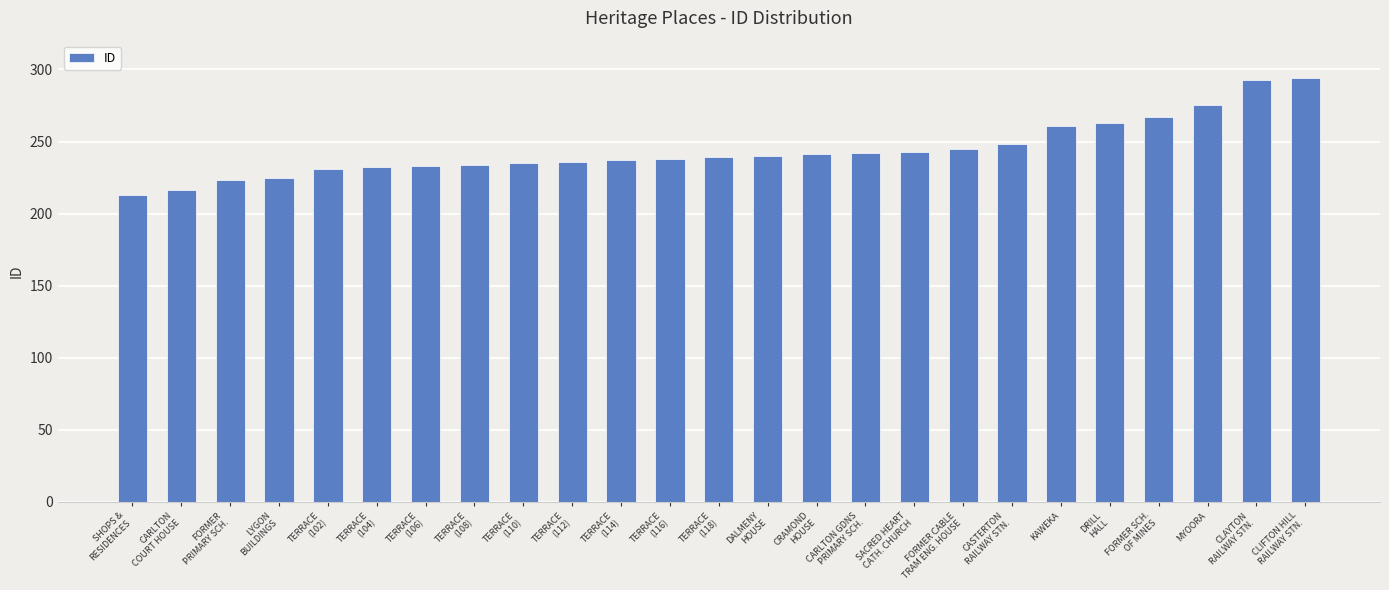

Count the number of categories in the chart.

25